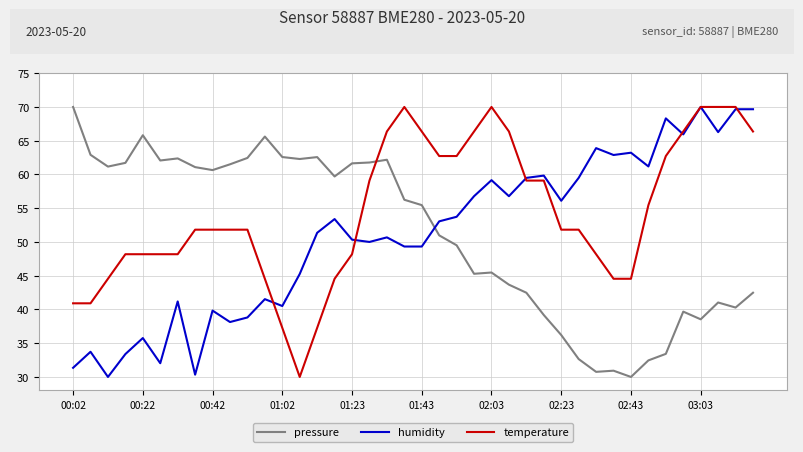

True or false: humidity and pressure cross at least once.

True